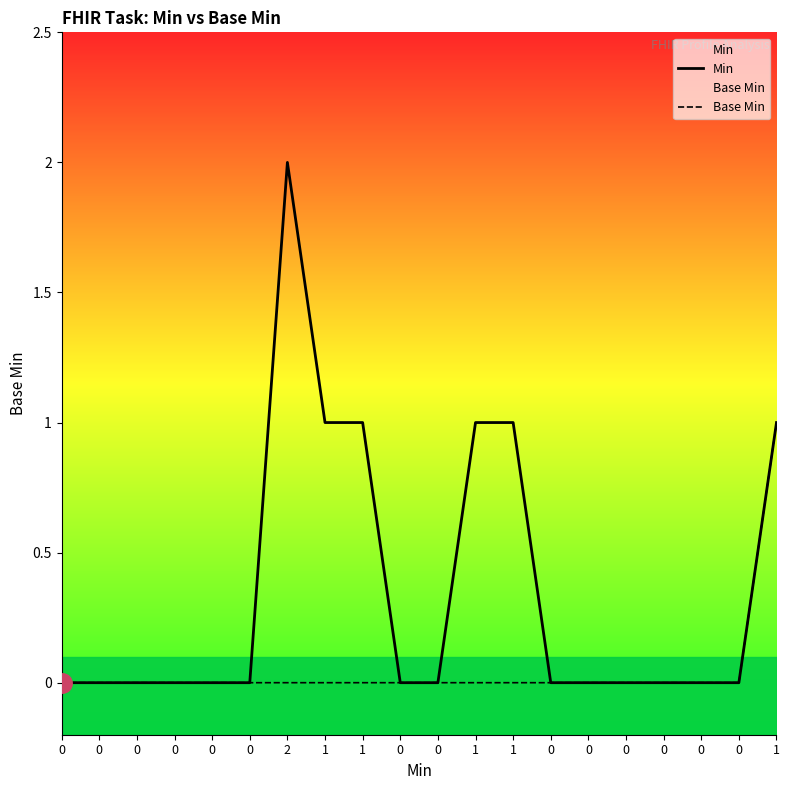

Is it true that Min equals -1 at 0?

False